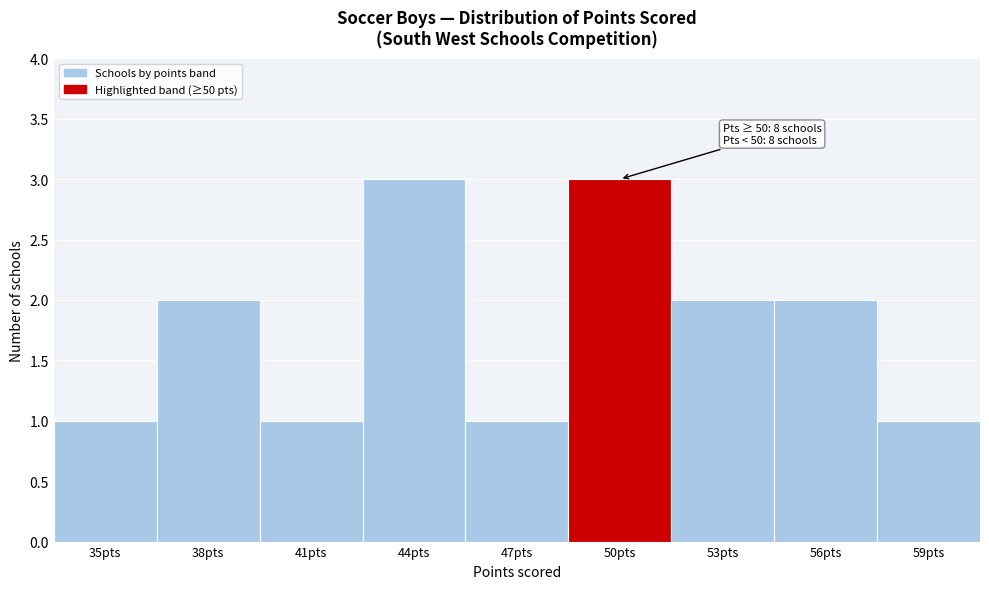

Reading left to right, extract all data points from this chart.

1	2	1	3	1	3	2	2	1